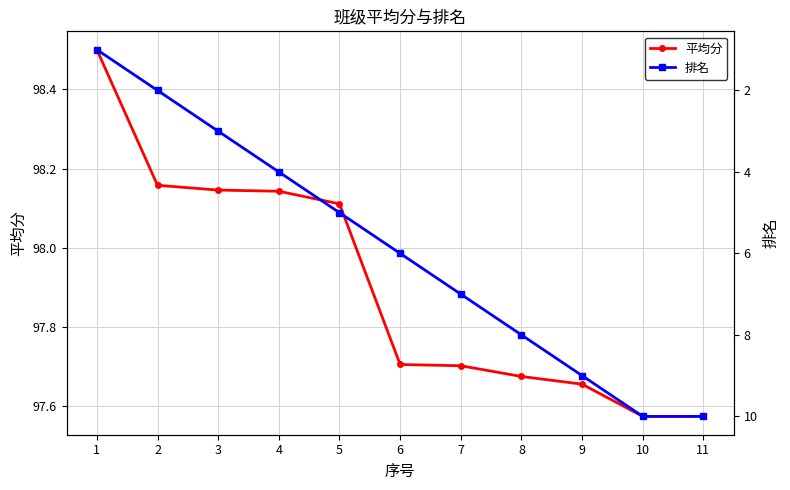

Reading right to left, extract all data points from this chart.

平均分: 97.6	97.6	97.7	97.7	97.7	97.7	98.1	98.1	98.1	98.2	98.5
排名: 10.0	10.0	9.0	8.0	7.0	6.0	5.0	4.0	3.0	2.0	1.0